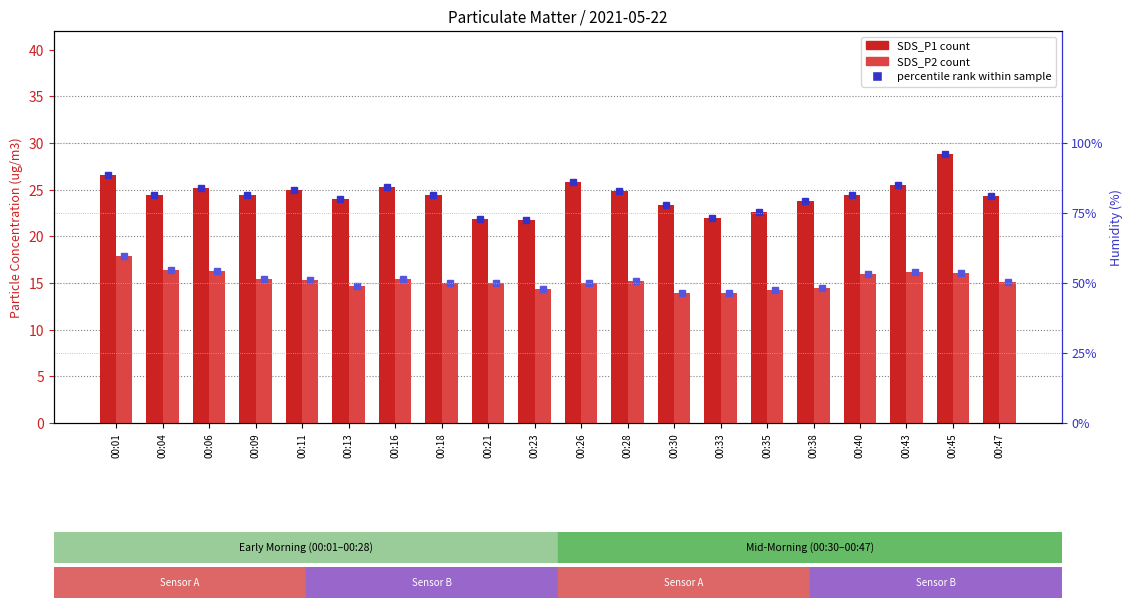

What is the spread (max minus min) of values at 00:30?

9.4